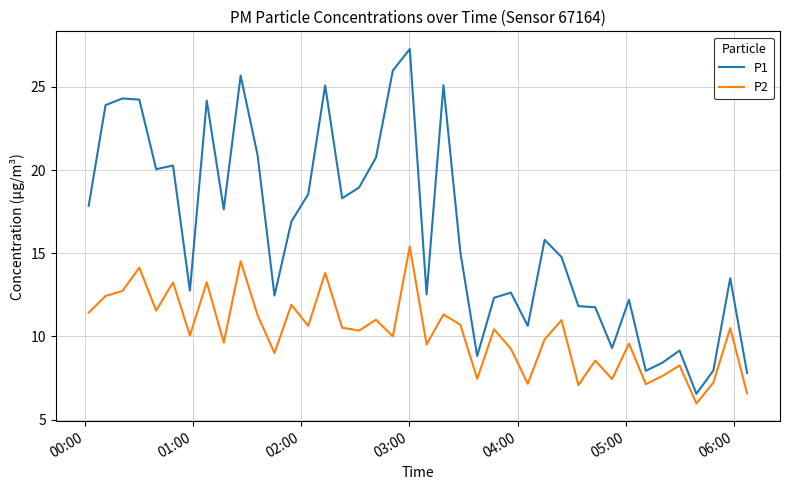

Which series has the largest total across all categories?

P1